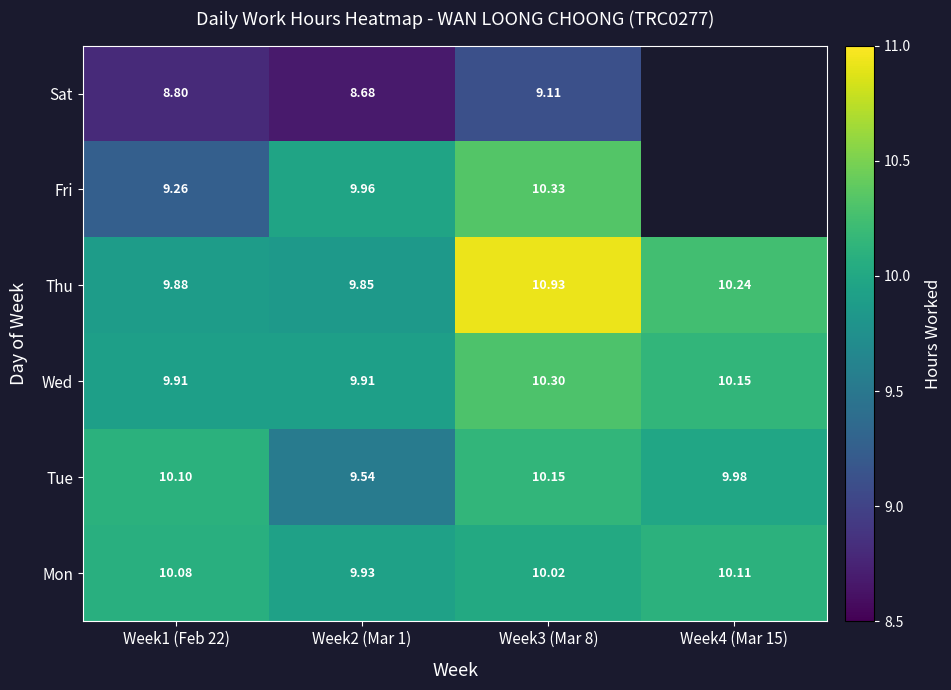

At how many categories does at least one series exceed 9?

4